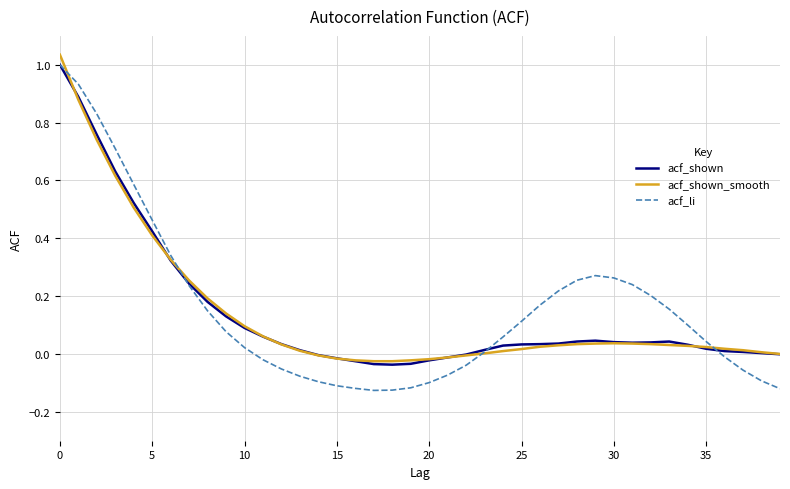

Which series has the widest spread of values?

acf_li